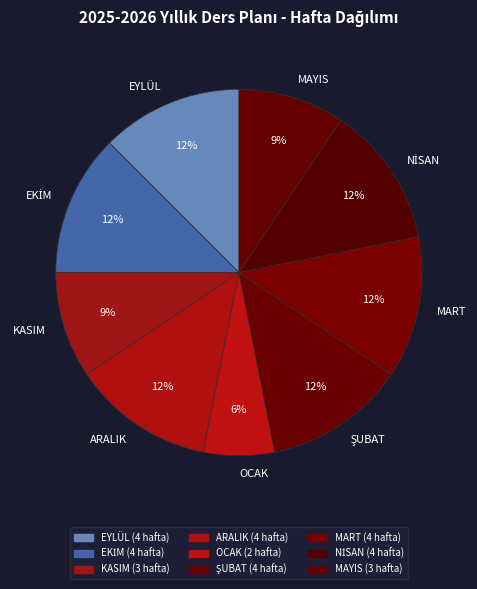

What is the ratio of the value at OCAK to the value at KASIM?

0.7